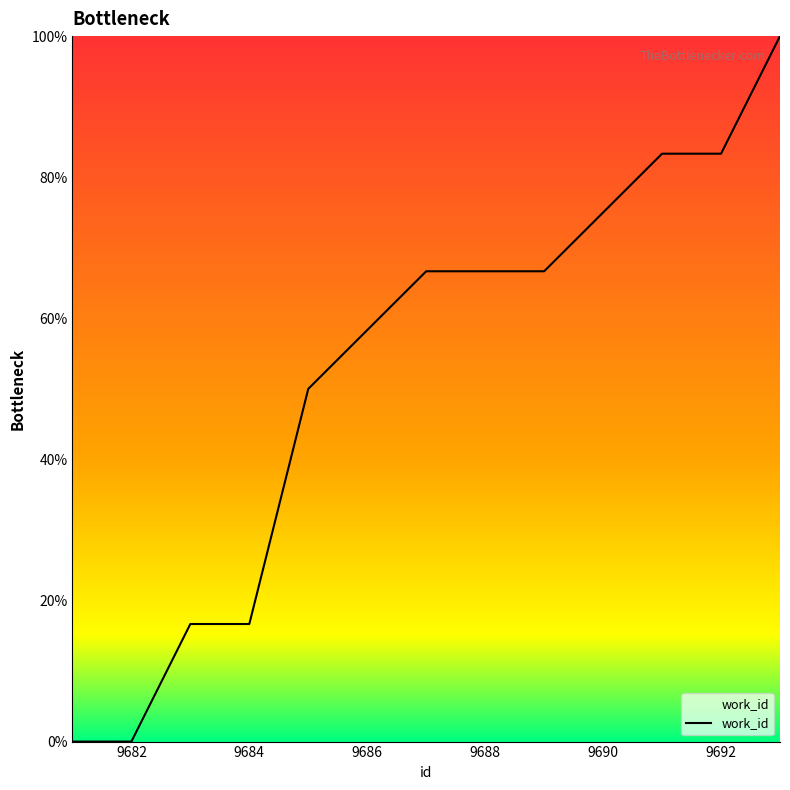

What is the difference between the maximum and minimum values?

100.0